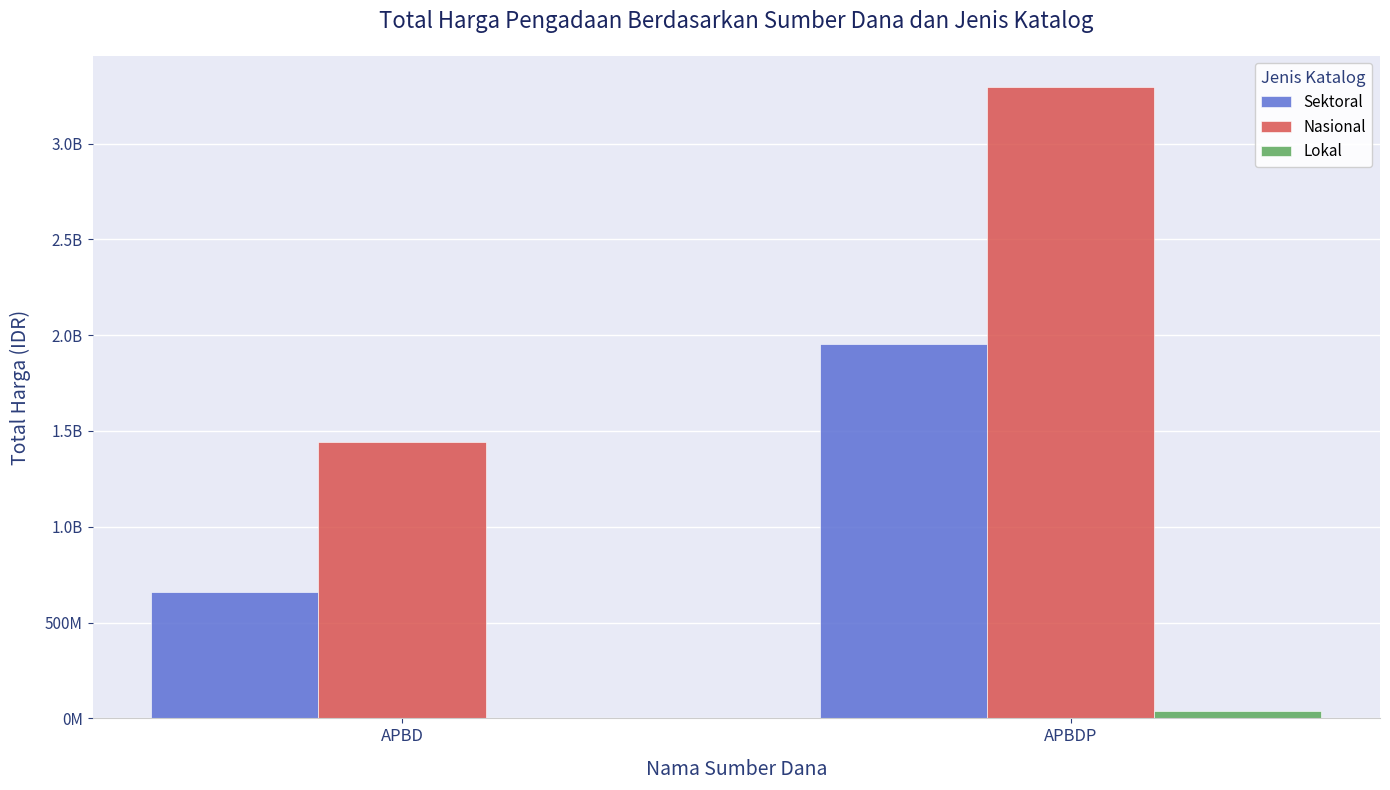

Rank the series by their average value, from lowest to highest.

Lokal, Sektoral, Nasional